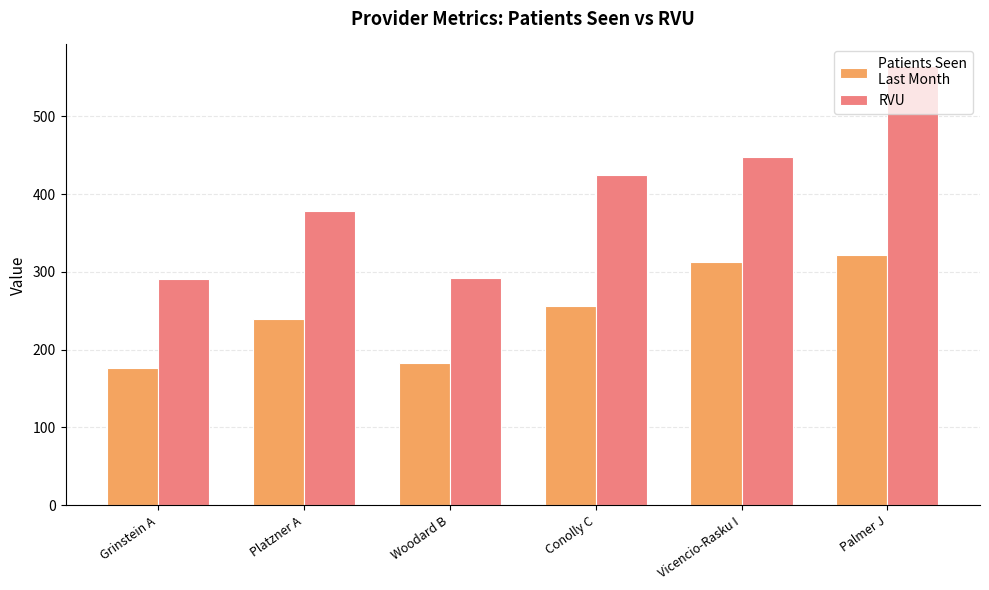

How many bars are there in total?

12